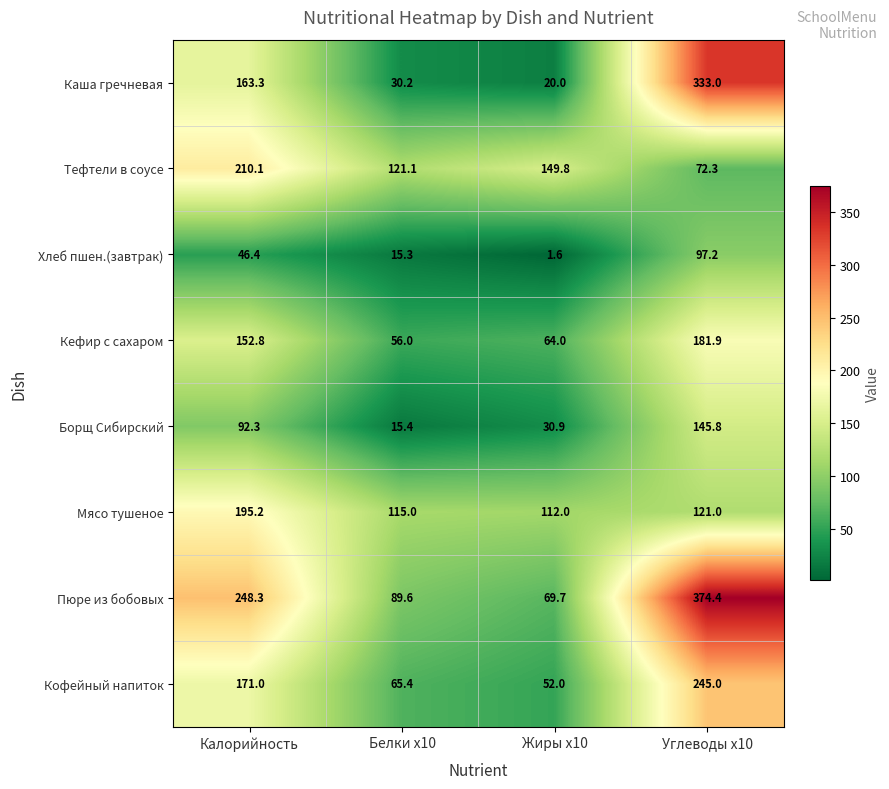

At which label does Пюре из бобовых reach its peak?

Углеводы x10